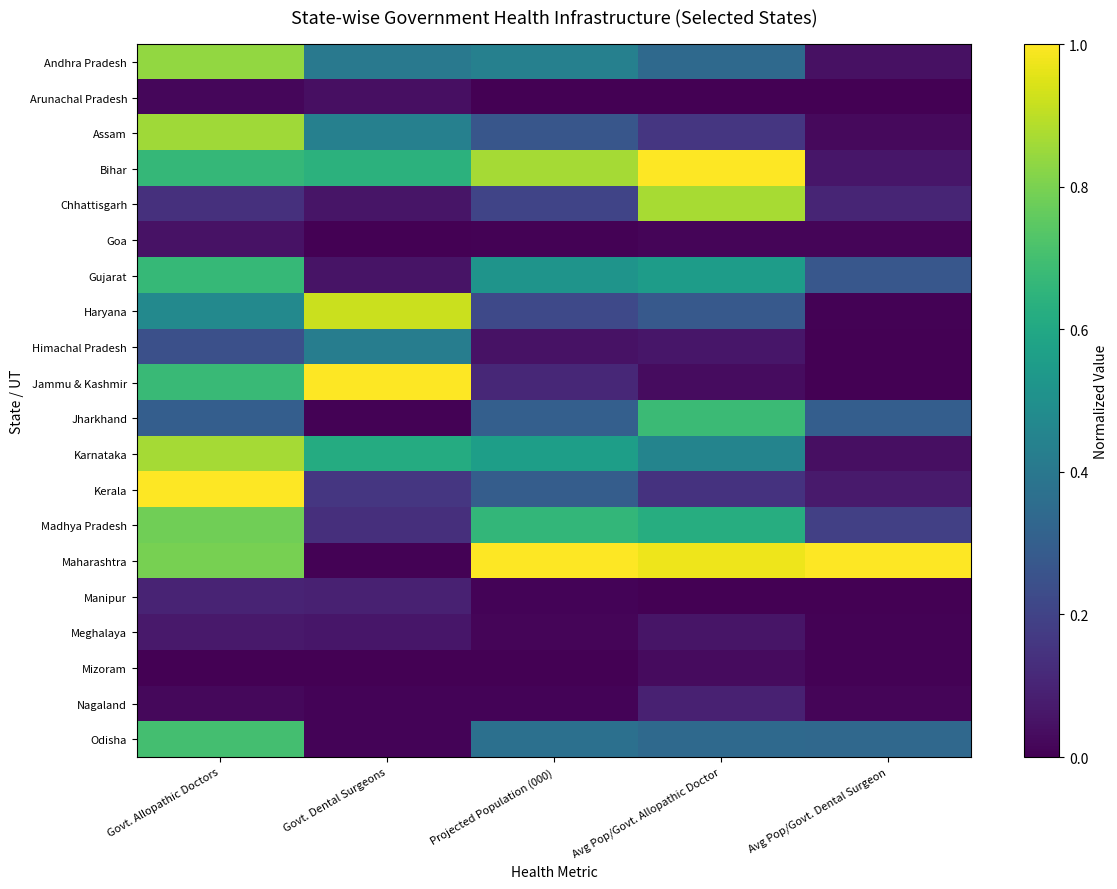

Count the number of data series in this chart.

20